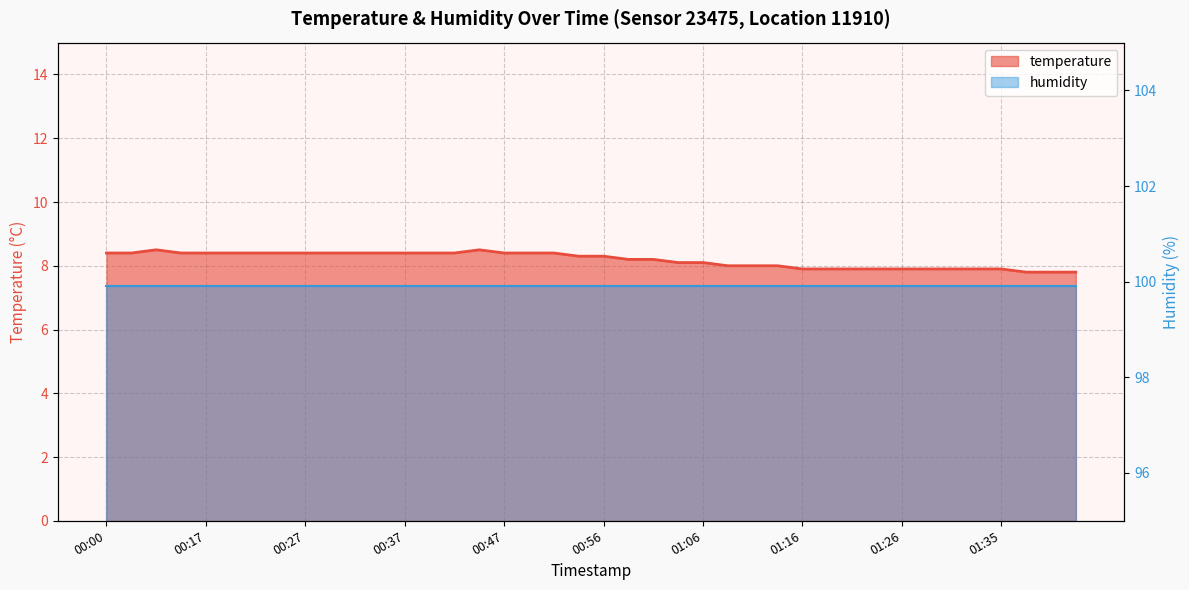

Reading left to right, extract all data points from this chart.

8.4	8.4	8.5	8.4	8.4	8.4	8.4	8.4	8.4	8.4	8.4	8.4	8.4	8.4	8.4	8.5	8.4	8.4	8.4	8.3	8.3	8.2	8.2	8.1	8.1	8.0	8.0	8.0	7.9	7.9	7.9	7.9	7.9	7.9	7.9	7.9	7.9	7.8	7.8	7.8